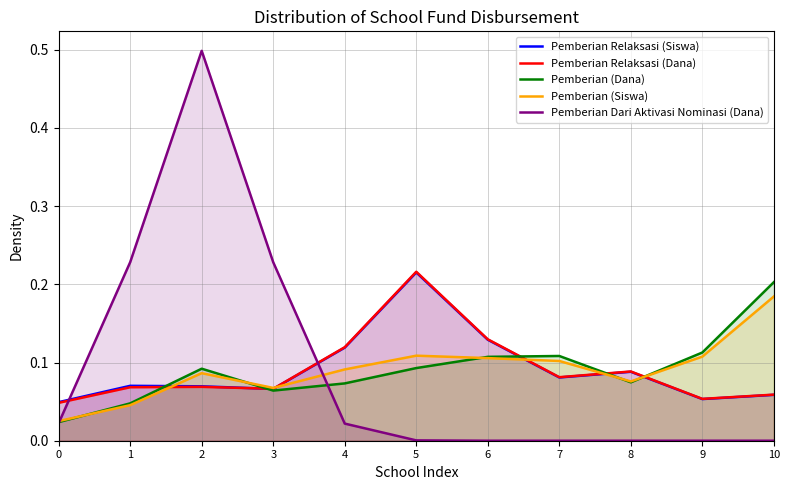

Which has a higher value, 3 or 5?

5